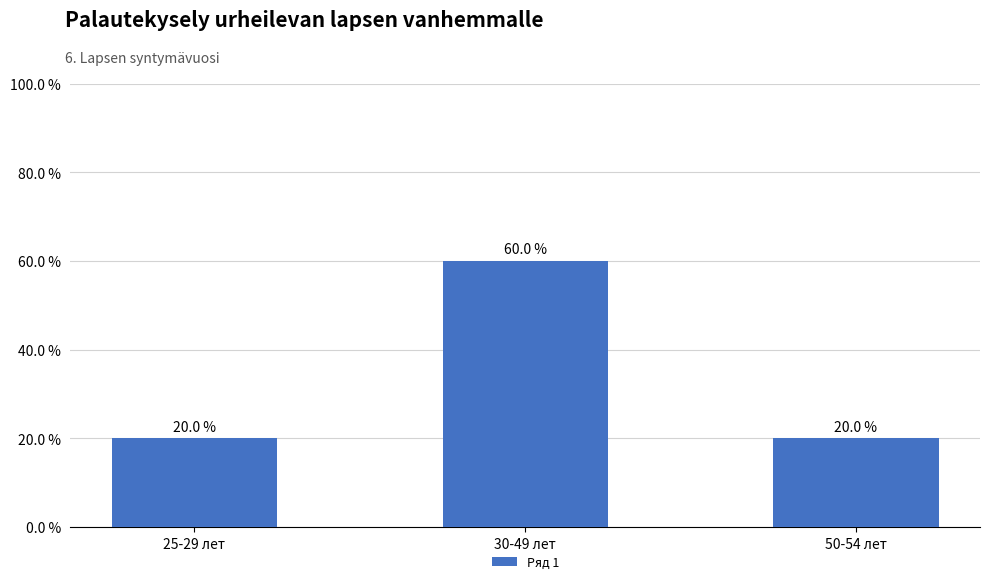

Reading left to right, extract all data points from this chart.

25-29 лет=0.2	30-49 лет=0.6	50-54 лет=0.2